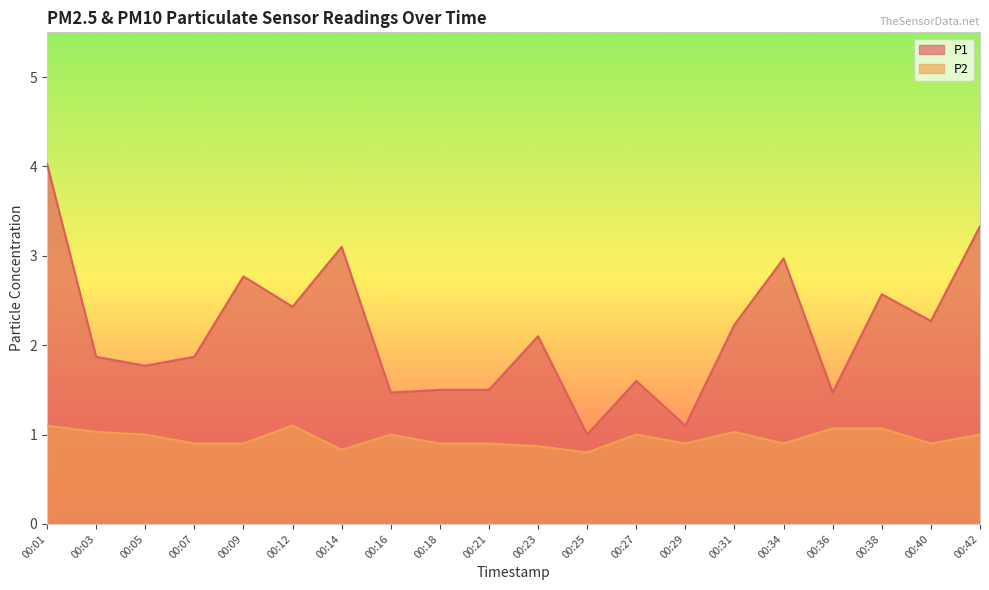

What are all the series names shown in the legend?

P1, P2